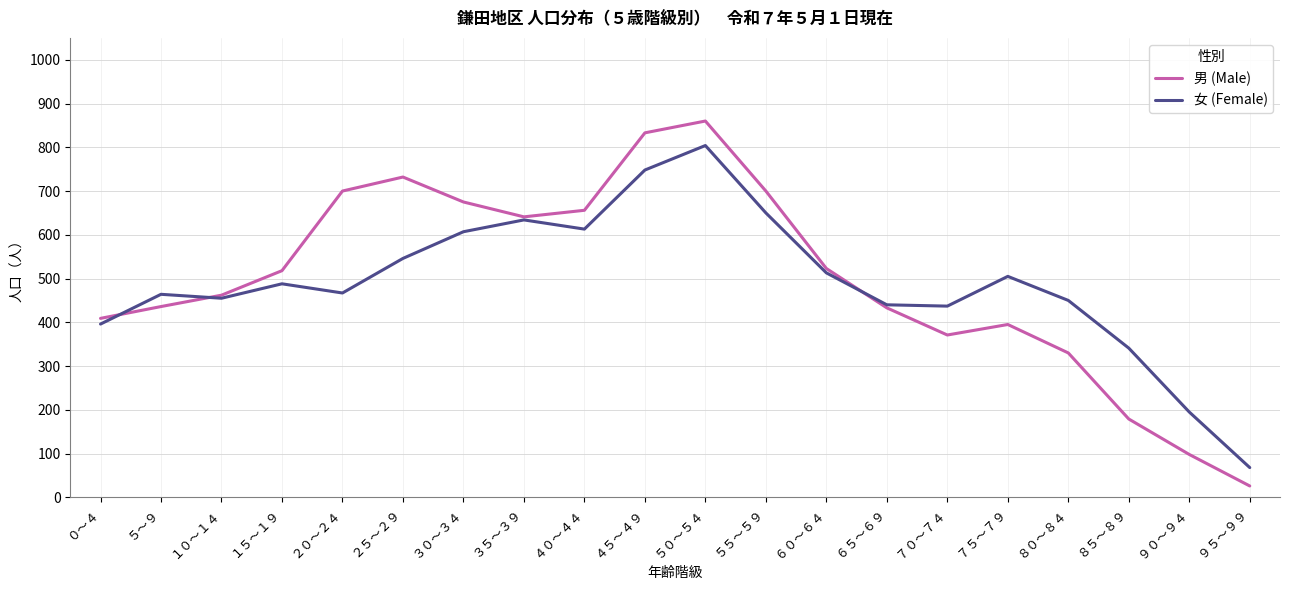

Rank the series by their maximum value, from highest to lowest.

男 (Male), 女 (Female)